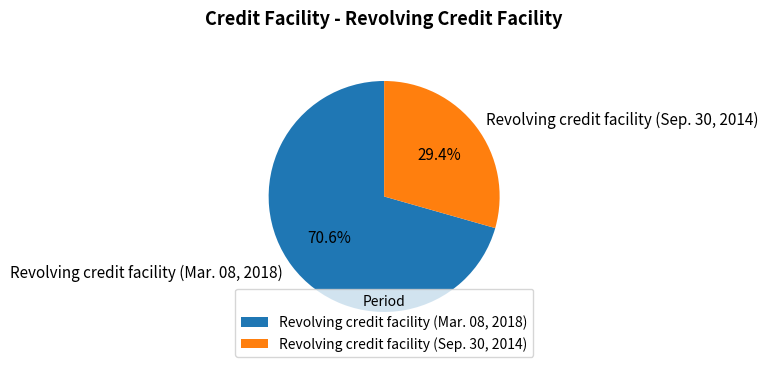

Approximately how many times larger is the value at Revolving credit facility (Sep. 30, 2014) compared to Revolving credit facility (Mar. 08, 2018)?

0.4